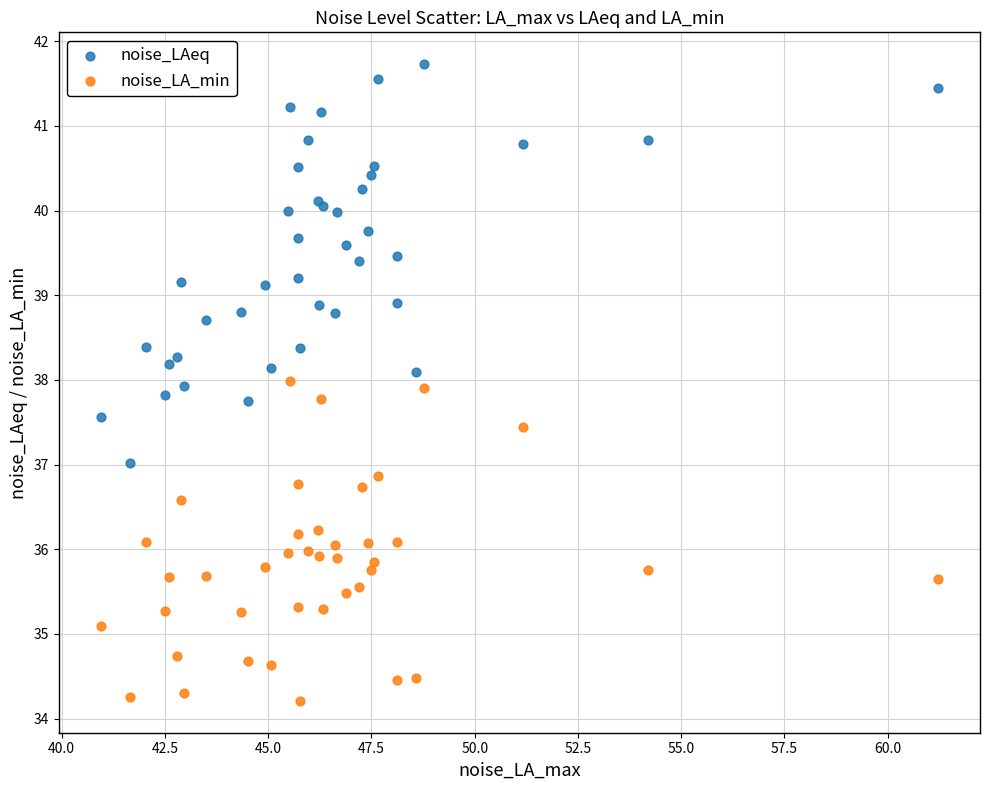

Which series has the widest spread of Y values?

noise_LAeq